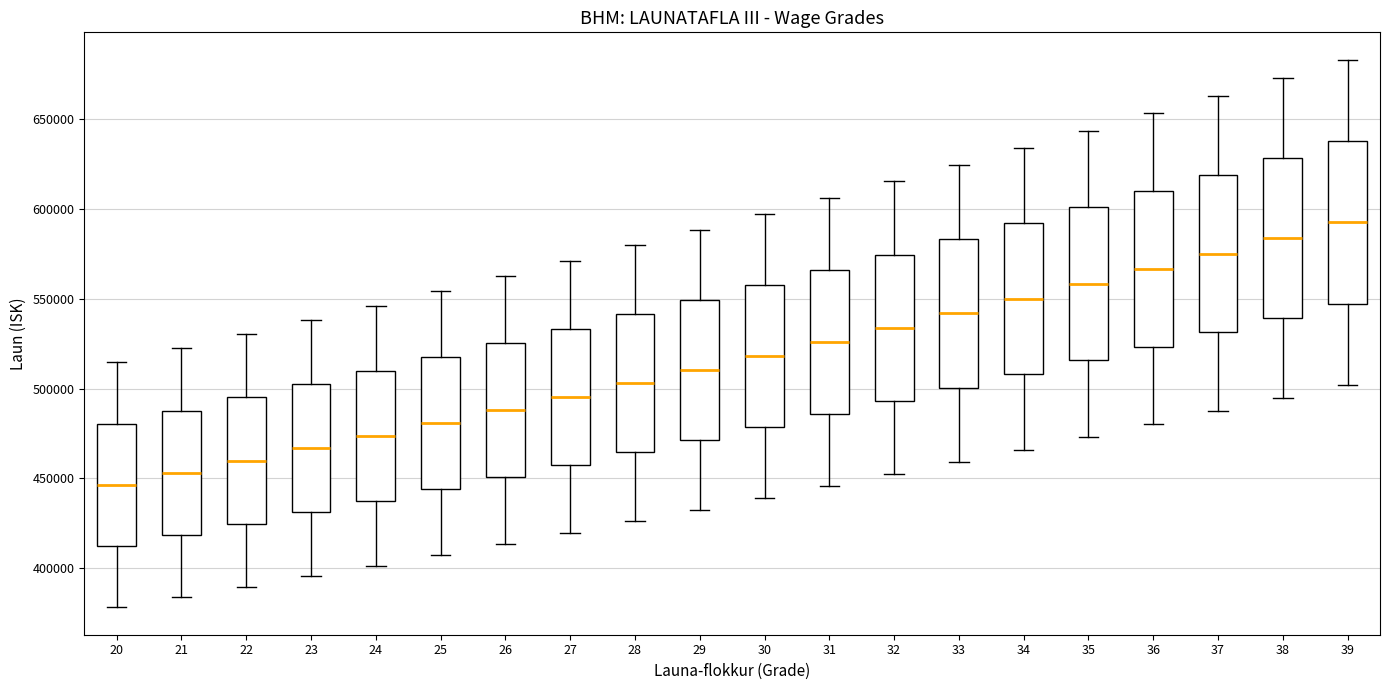

Reading left to right, read every box against the y-axis: the position of its median line, the range the box covers, and the ends of its whiskers. The values are not printed on the chart, so give them approximately, as read against the axis.

20: median 445000, box 410000 to 480000, whiskers 380000 to 515000
21: median 455000, box 420000 to 490000, whiskers 385000 to 520000
22: median 460000, box 425000 to 495000, whiskers 390000 to 530000
23: median 465000, box 430000 to 500000, whiskers 395000 to 540000
24: median 475000, box 440000 to 510000, whiskers 400000 to 545000
25: median 480000, box 445000 to 520000, whiskers 410000 to 555000
26: median 490000, box 450000 to 525000, whiskers 415000 to 565000
27: median 495000, box 460000 to 535000, whiskers 420000 to 570000
28: median 505000, box 465000 to 540000, whiskers 425000 to 580000
29: median 510000, box 470000 to 550000, whiskers 435000 to 590000
30: median 520000, box 480000 to 560000, whiskers 440000 to 595000
31: median 525000, box 485000 to 565000, whiskers 445000 to 605000
32: median 535000, box 495000 to 575000, whiskers 450000 to 615000
33: median 540000, box 500000 to 585000, whiskers 460000 to 625000
34: median 550000, box 510000 to 590000, whiskers 465000 to 635000
35: median 560000, box 515000 to 600000, whiskers 475000 to 645000
36: median 565000, box 525000 to 610000, whiskers 480000 to 655000
37: median 575000, box 530000 to 620000, whiskers 485000 to 665000
38: median 585000, box 540000 to 630000, whiskers 495000 to 675000
39: median 590000, box 545000 to 640000, whiskers 500000 to 685000